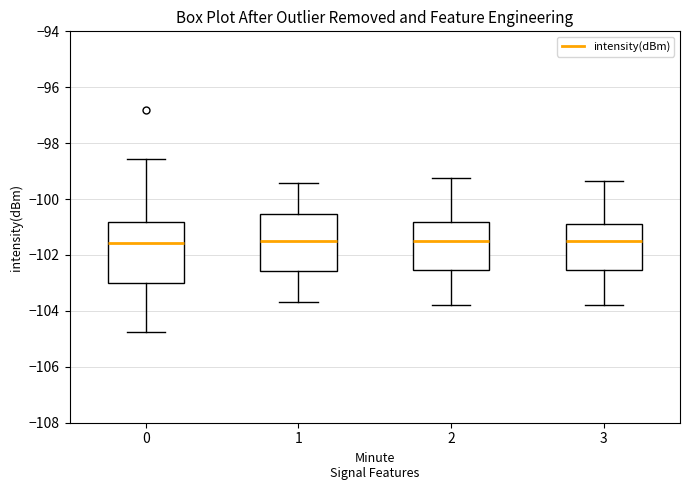

Reading left to right, transcribe this box plot: for each box, give where its median line is, the range the box spans, and where its two whiskers end, as read against the y-axis. The values are not printed on the chart, so give them approximately, as read against the axis.

0: median -101.6, box -103.0 to -100.8, whiskers -104.8 to -98.6
1: median -101.4, box -102.6 to -100.6, whiskers -103.6 to -99.4
2: median -101.6, box -102.6 to -100.8, whiskers -103.8 to -99.2
3: median -101.6, box -102.6 to -100.8, whiskers -103.8 to -99.4